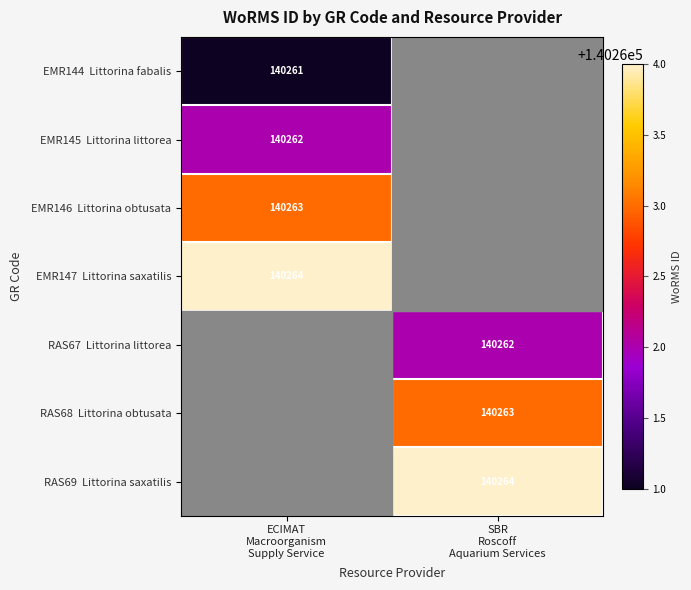

What value does the EMR147 Littorina saxatilis series have at ECIMAT Macroorganism Supply Service?

140264.0